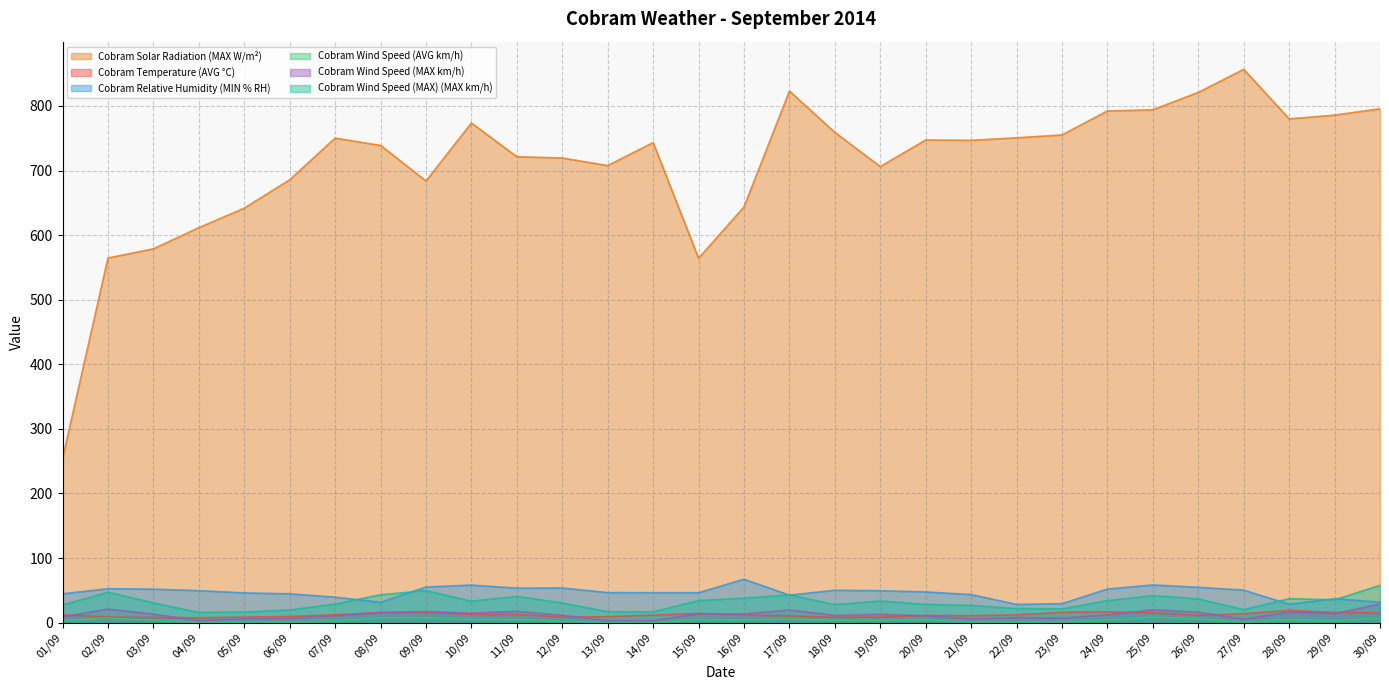

At how many categories does at least one series exceed 323?

29